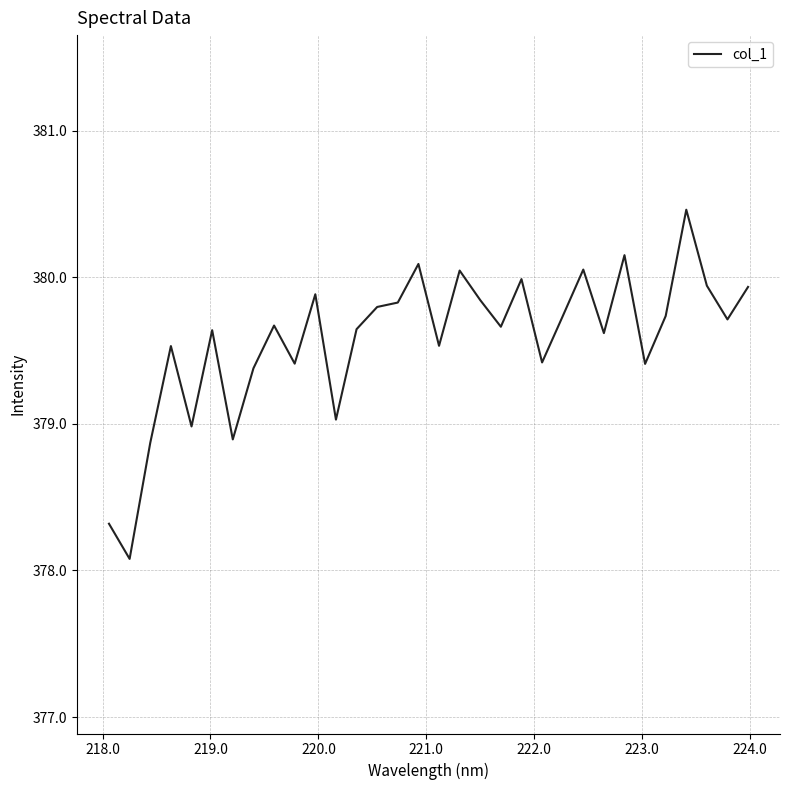

What is the difference between the maximum and minimum values?

2.4